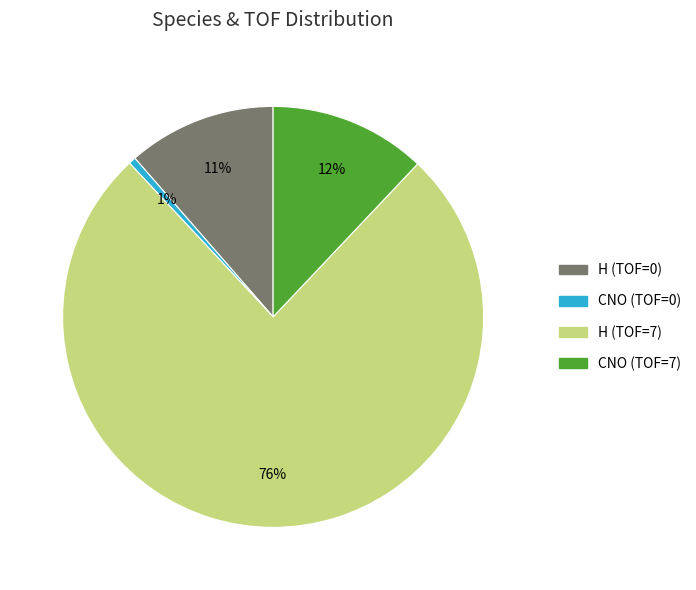

True or false: CNO (TOF=7) accounts for 23% of the total.

False